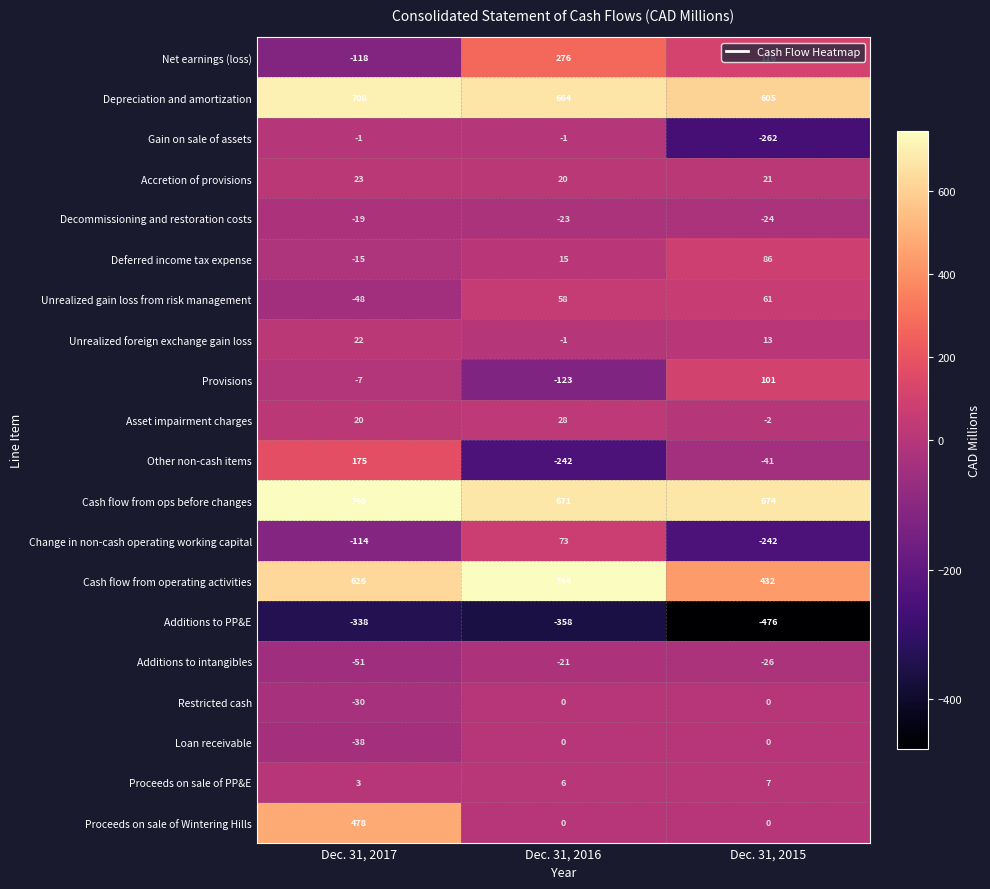

Rank the categories by Decommissioning and restoration costs value from highest to lowest.

Dec. 31, 2017, Dec. 31, 2016, Dec. 31, 2015